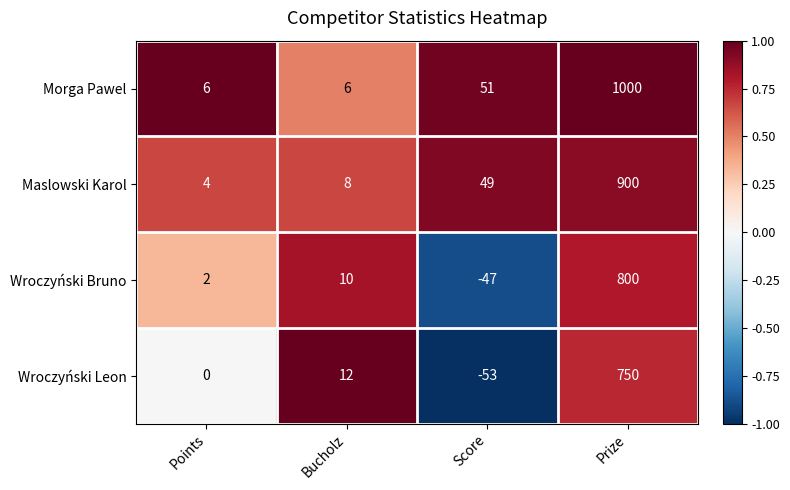

Which series has the widest spread of values?

Morga Pawel